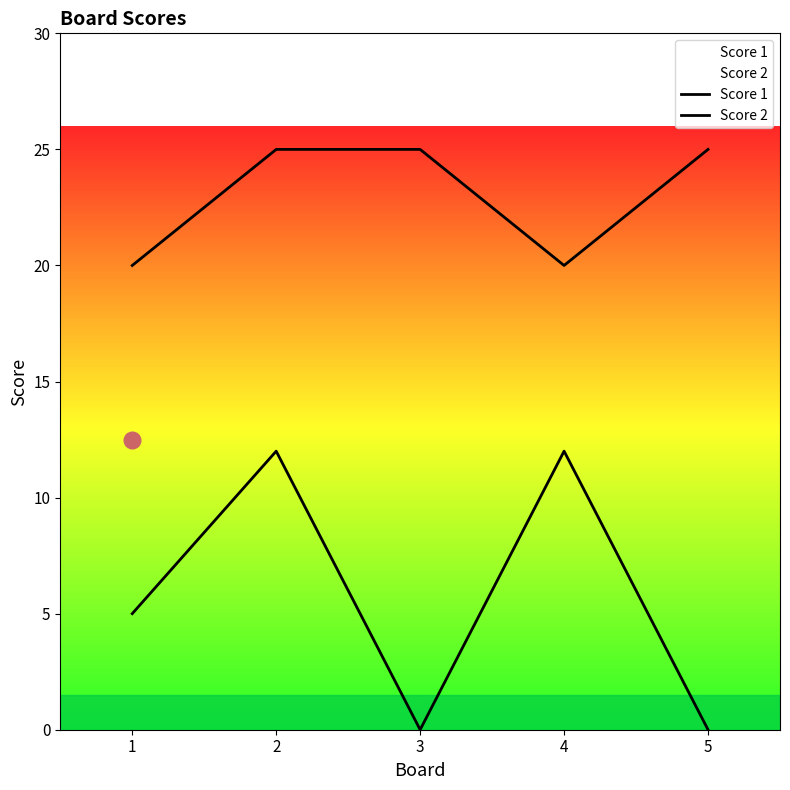

What are all the series names shown in the legend?

Score 1, Score 2